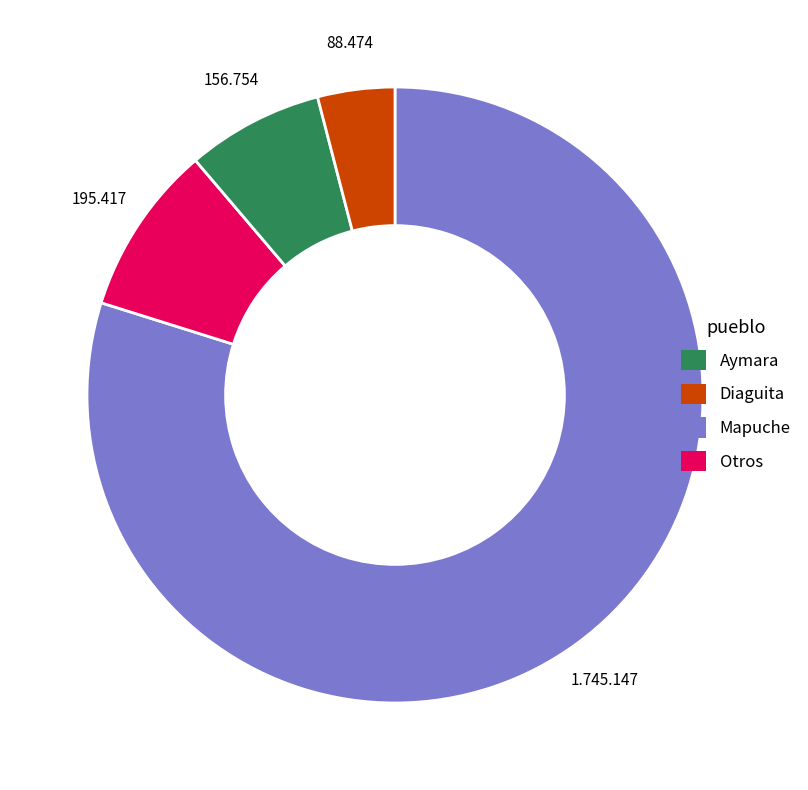

Does any single category account for the majority?

Yes